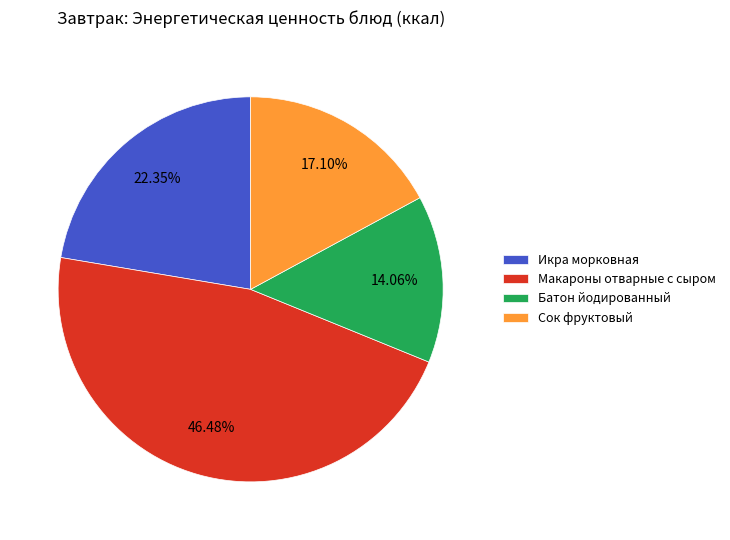

To the nearest percent, what portion does Макароны отварные с сыром represent?

46%